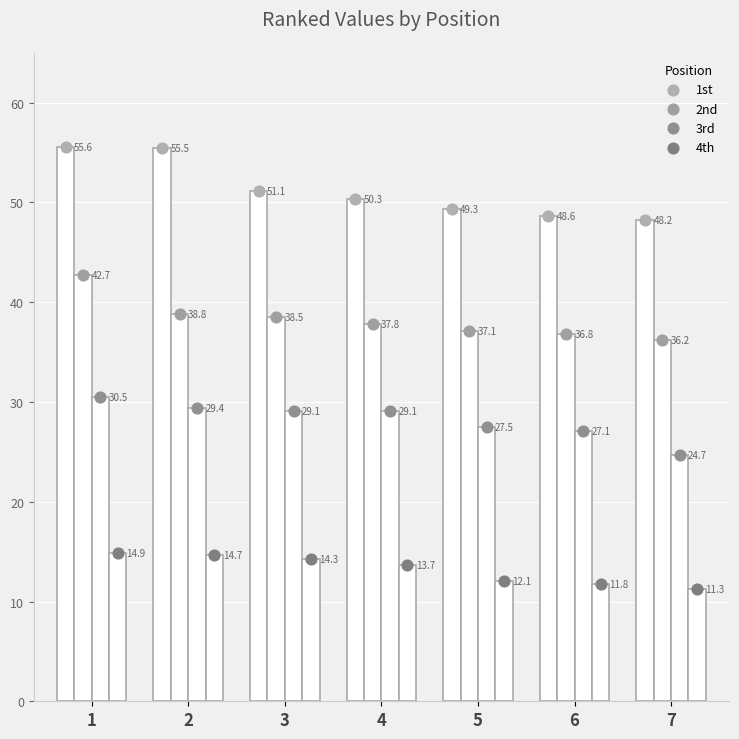

Which series reaches the minimum Y coordinate?

4th